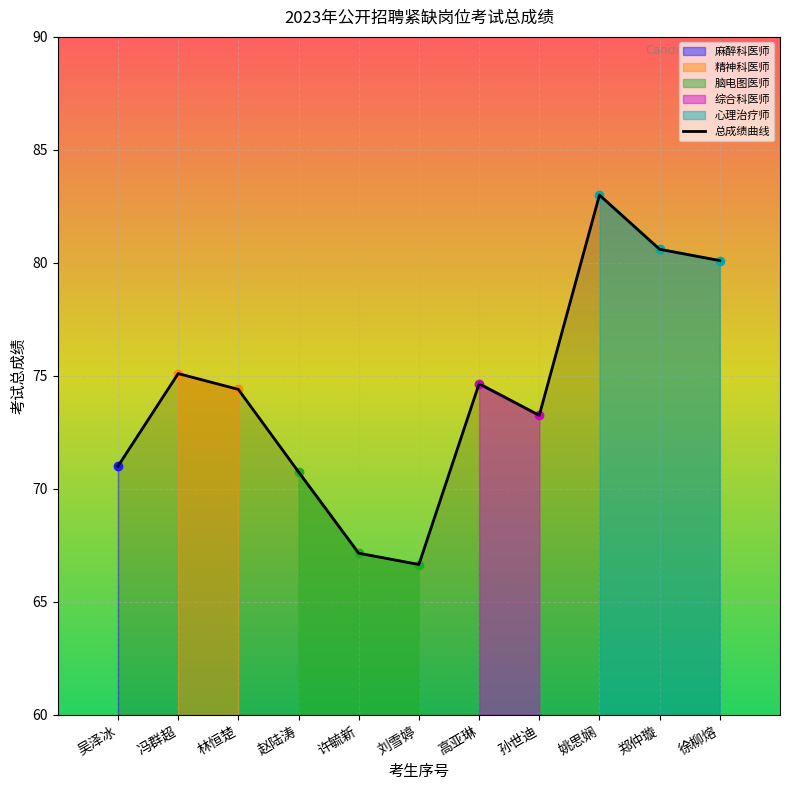

The value at 林恒楚 is 74.4. True or false?

True